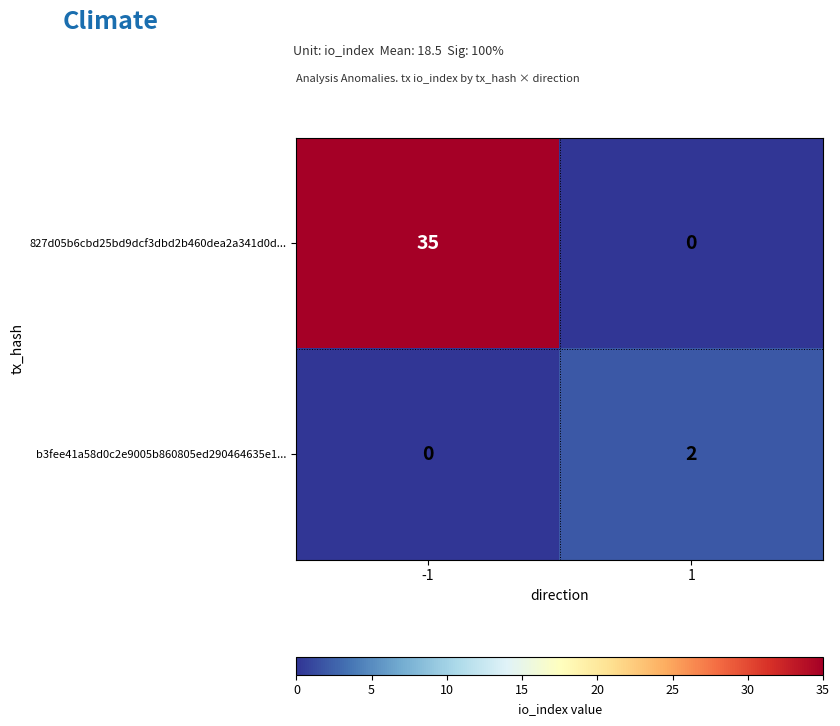

Read the 827d05b6cbd25bd9dcf3dbd2b460dea2a341d0d... value at -1, to the nearest 5.

35